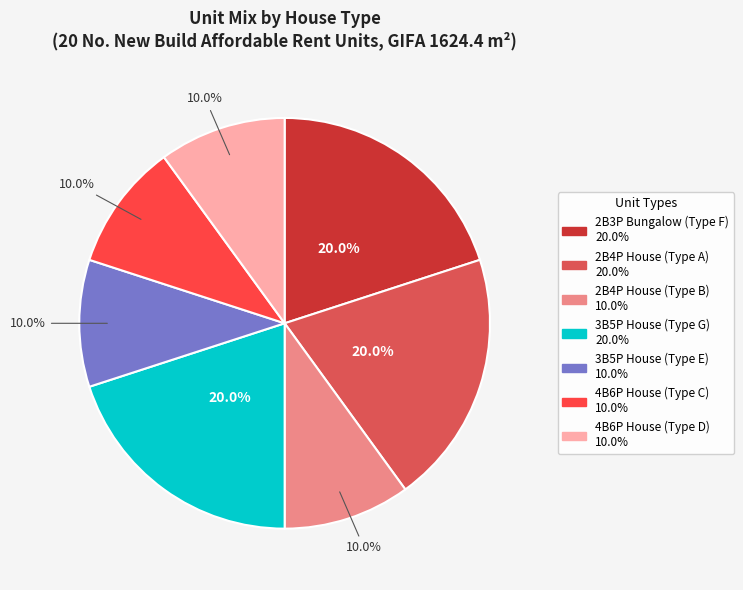

How many segments does this pie chart have?

7